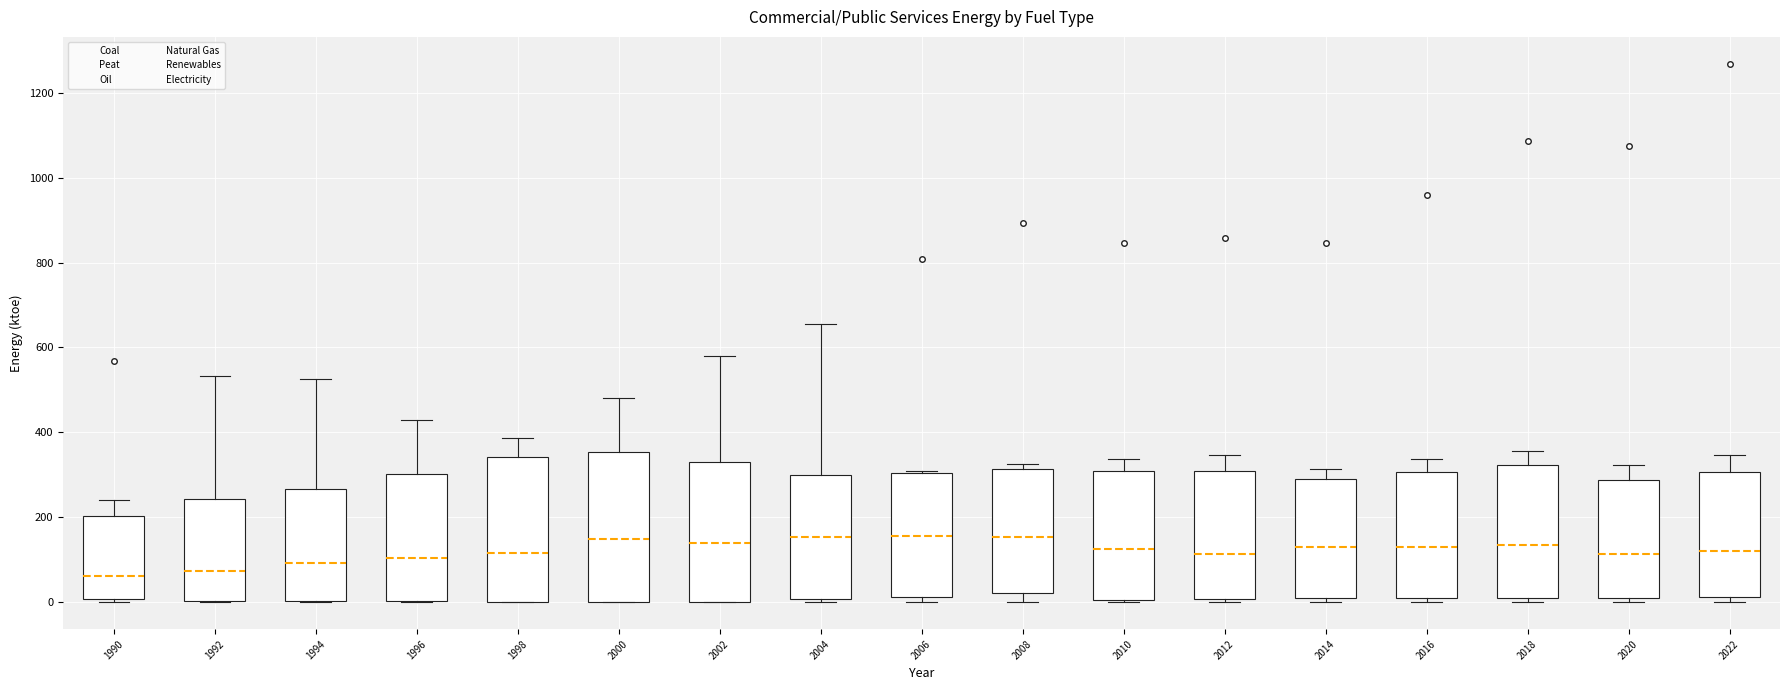

Reading left to right, read every box against the y-axis: the position of its median line, the range the box covers, and the ends of its whiskers. The values are not printed on the chart, so give them approximately, as read against the axis.

1990: median 60, box 0 to 200, whiskers 0 (just below the box's lower edge) to 240
1992: median 80, box 0 to 240, whiskers 0 to 540
1994: median 100, box 0 to 260, whiskers 0 to 520
1996: median 100, box 0 to 300, whiskers 0 to 420
1998: median 120, box 0 to 340, whiskers 0 to 380
2000: median 140, box 0 to 360, whiskers 0 to 480
2002: median 140, box 0 to 340, whiskers 0 to 580
2004: median 160, box 0 to 300, whiskers 0 (just below the box's lower edge) to 660
2006: median 160, box 20 to 300, whiskers 0 to 300
2008: median 160, box 20 to 320, whiskers 0 to 320 (just above the box's upper edge)
2010: median 120, box 0 to 320, whiskers 0 (just below the box's lower edge) to 340
2012: median 120, box 0 to 300, whiskers 0 (just below the box's lower edge) to 340
2014: median 140, box 20 to 300, whiskers 0 to 320
2016: median 140, box 20 to 300, whiskers 0 to 340
2018: median 140, box 20 to 320, whiskers 0 to 360
2020: median 120, box 20 to 280, whiskers 0 to 320
2022: median 120, box 20 to 300, whiskers 0 to 340